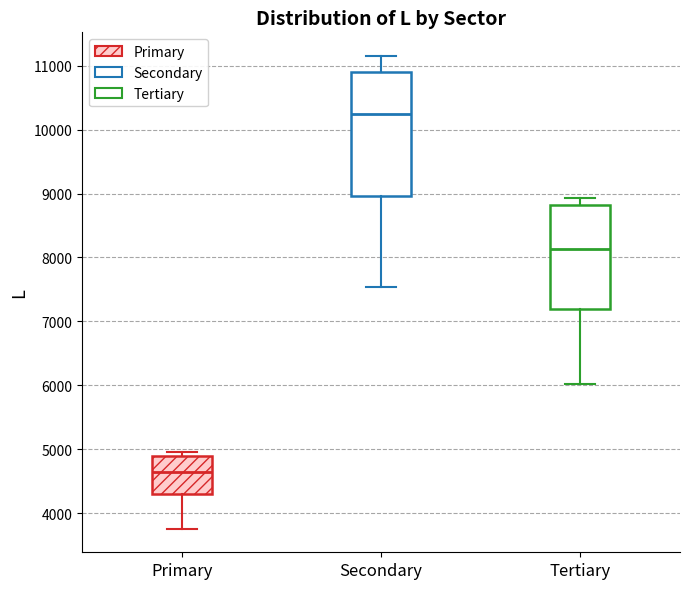

Reading left to right, transcribe this box plot: for each box, give where its median line is, the range the box spans, and where its two whiskers end, as read against the y-axis. The values are not printed on the chart, so give them approximately, as read against the axis.

Primary: median 4700, box 4300 to 4900, whiskers 3800 to 5000
Secondary: median 10200, box 9000 to 10900, whiskers 7500 to 11200
Tertiary: median 8100, box 7200 to 8800, whiskers 6000 to 8900